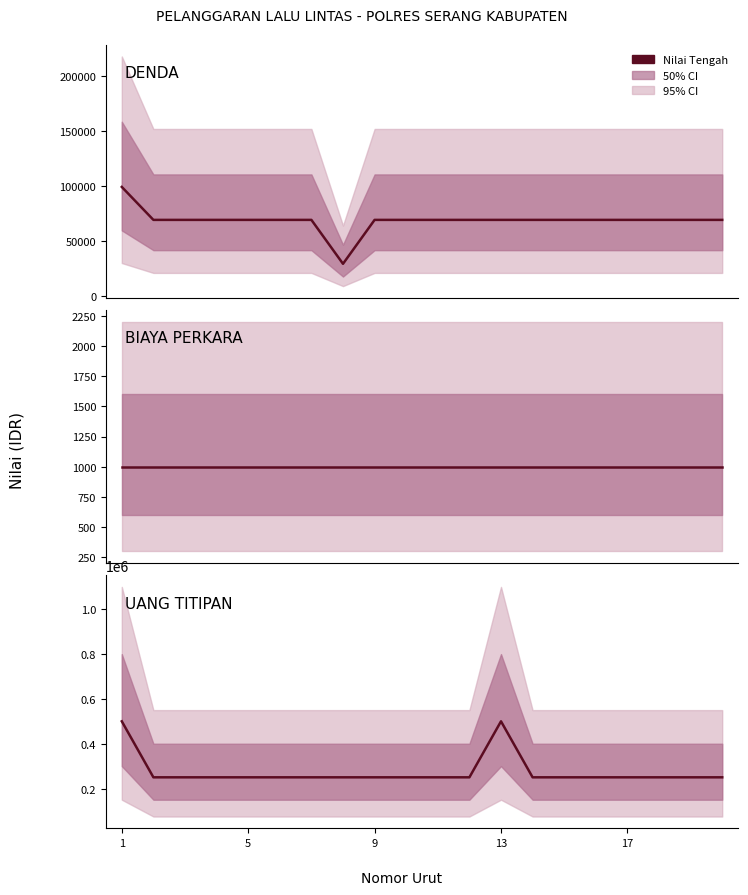

At 6, list the series in order from smallest to largest.

BIAYA PERKARA, DENDA, UANG TITIPAN